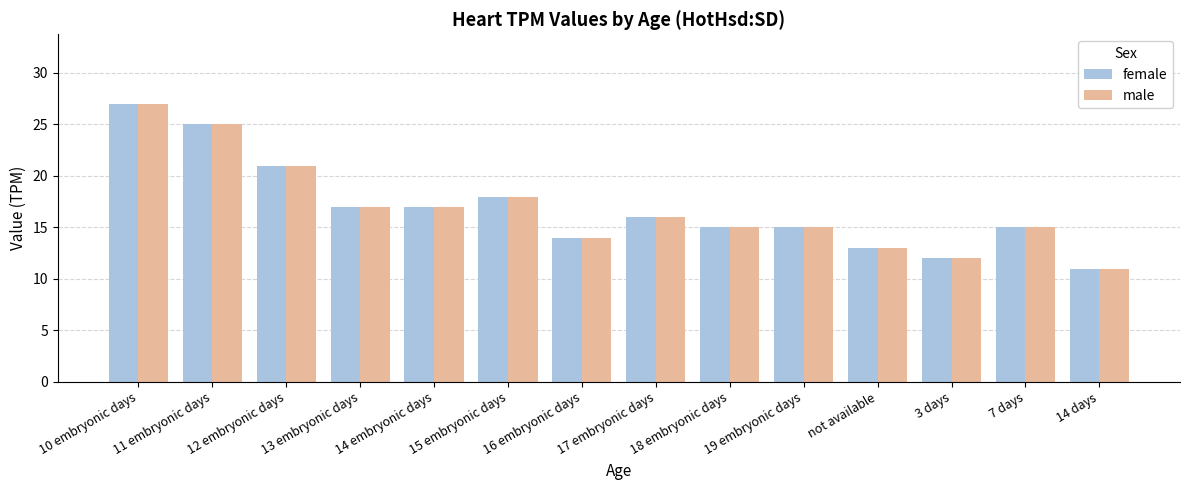

Reading left to right, transcribe all the data shown in this chart.

female: 10 embryonic days=27	11 embryonic days=25	12 embryonic days=21	13 embryonic days=17	14 embryonic days=17	15 embryonic days=18	16 embryonic days=14	17 embryonic days=16	18 embryonic days=15	19 embryonic days=15	not available=13	3 days=12	7 days=15	14 days=11
male: 10 embryonic days=27	11 embryonic days=25	12 embryonic days=21	13 embryonic days=17	14 embryonic days=17	15 embryonic days=18	16 embryonic days=14	17 embryonic days=16	18 embryonic days=15	19 embryonic days=15	not available=13	3 days=12	7 days=15	14 days=11